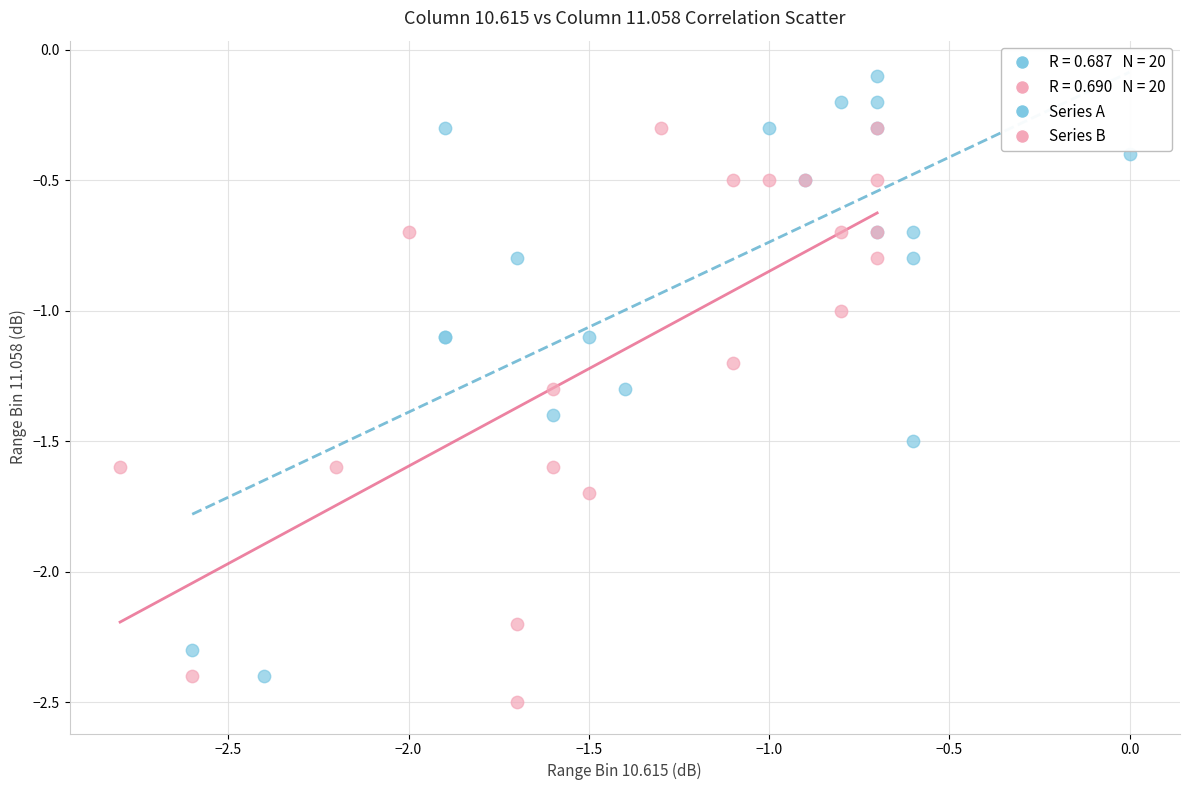

Which series contains the highest Y value?

Series A